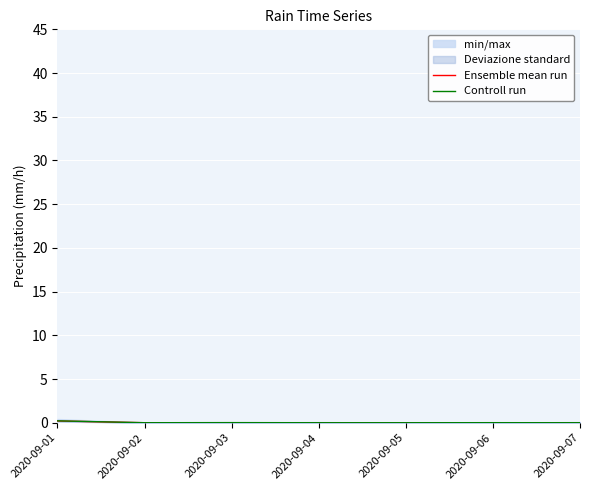

How many positive values does the Controll run series have?

3